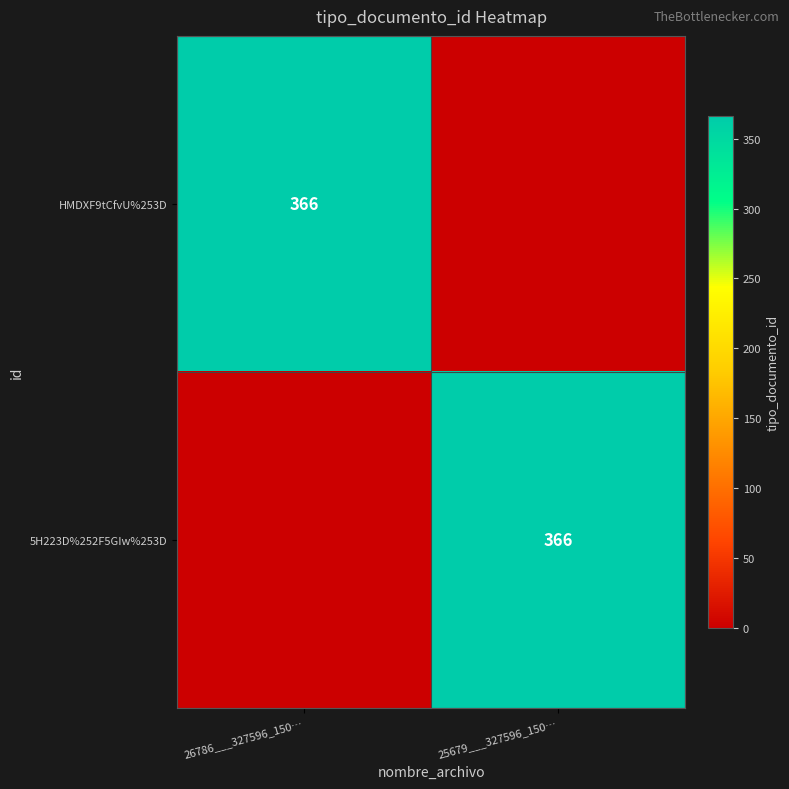

The value of HMDXF9tCfvU%253D at 26786___327596_150… is 605. True or false?

False